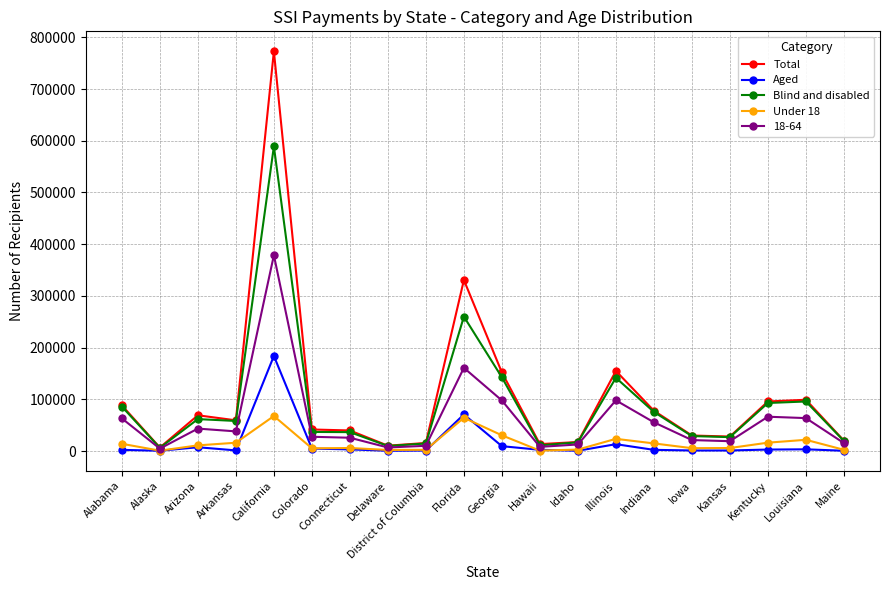

List the series in order of their peak value, lowest first.

Under 18, Aged, 18-64, Blind and disabled, Total